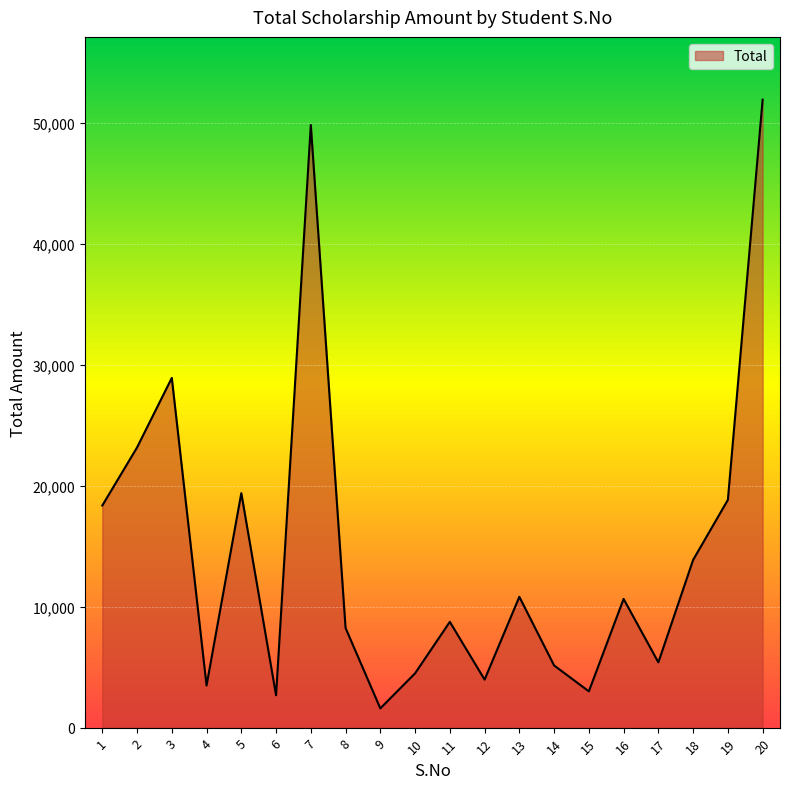

The value at 1 is 18360. True or false?

True